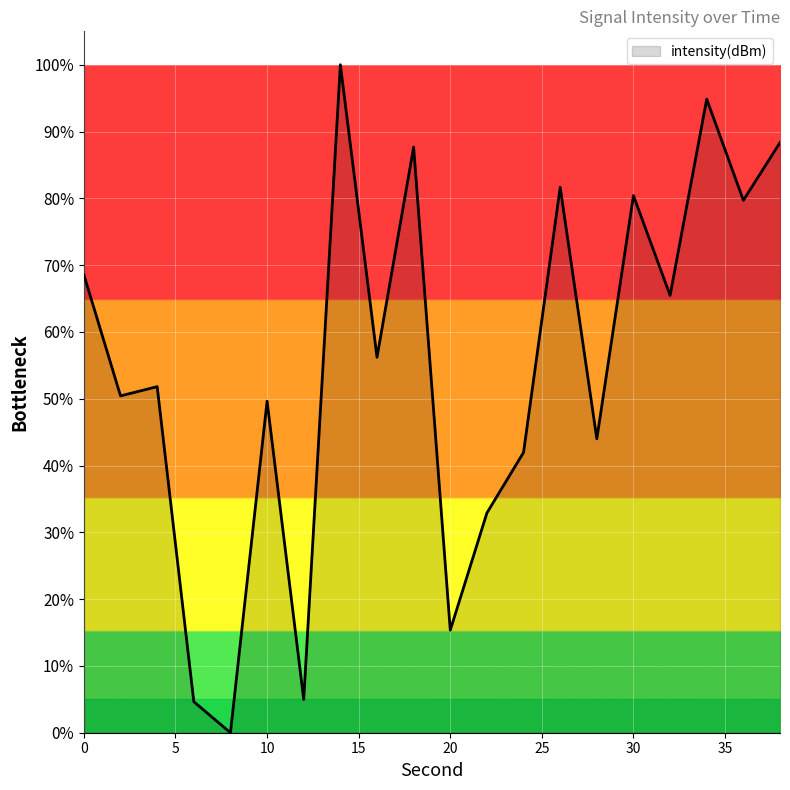

What is the maximum value shown in the chart?

100.0